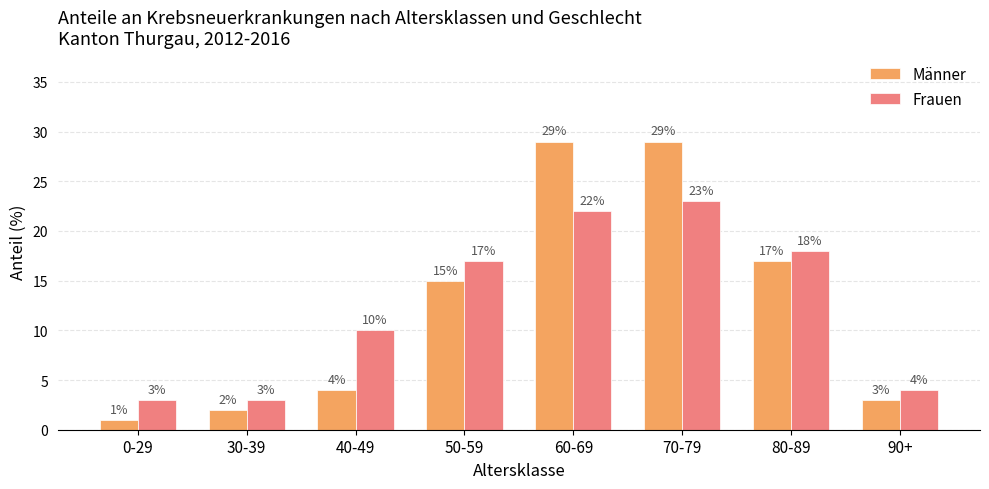

What position from the left is 90+?

8